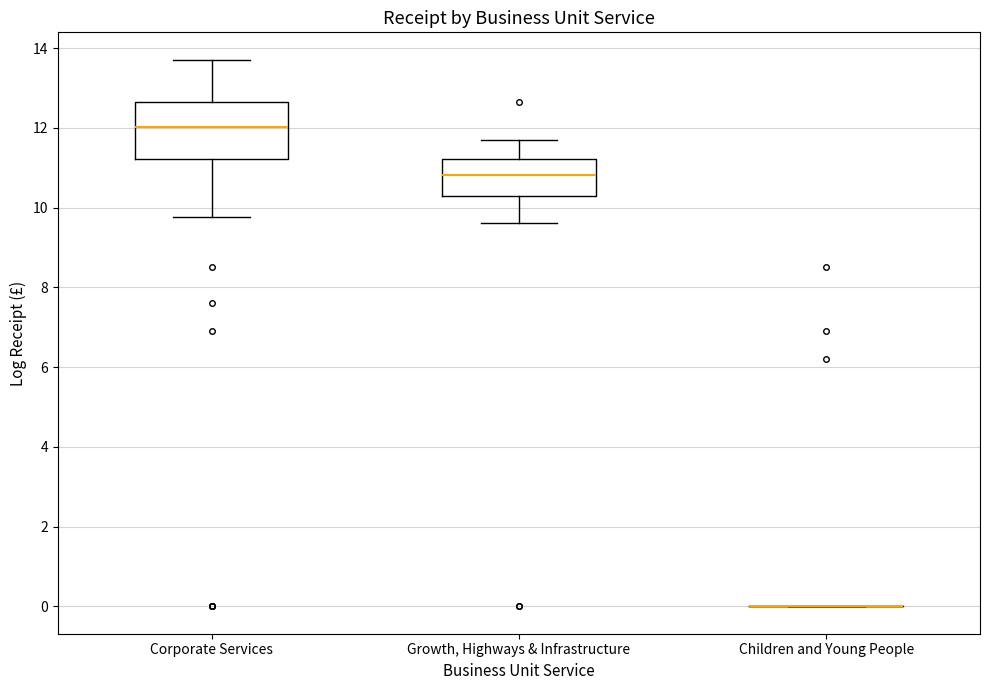

Where is the upper edge of the box for Growth, Highways & Infrastructure on the y-axis? The values are not printed on the chart, so give them approximately, as read against the axis.

11.2